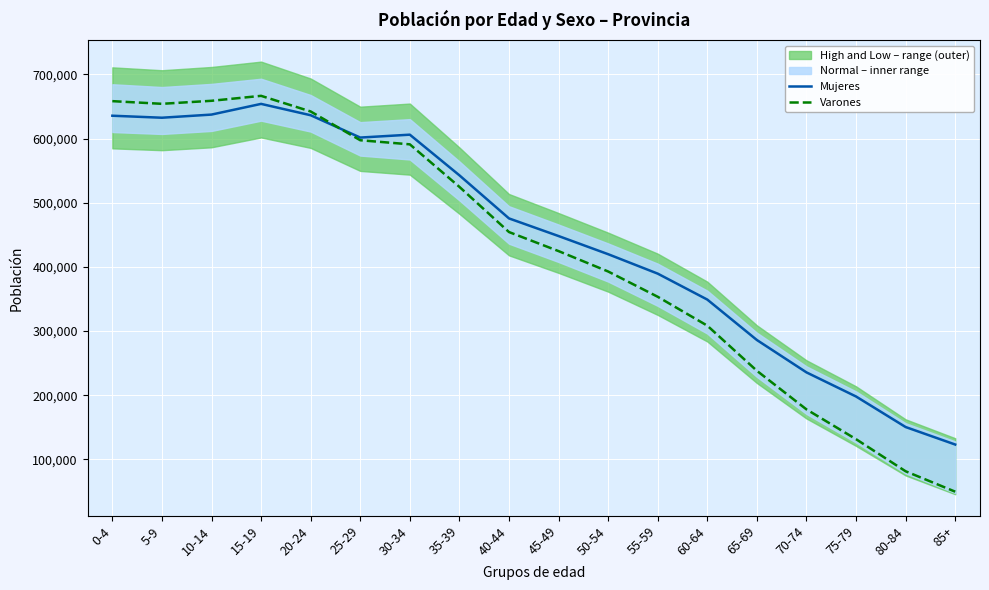

The Mujeres series shows 116387 at 70-74. True or false?

False